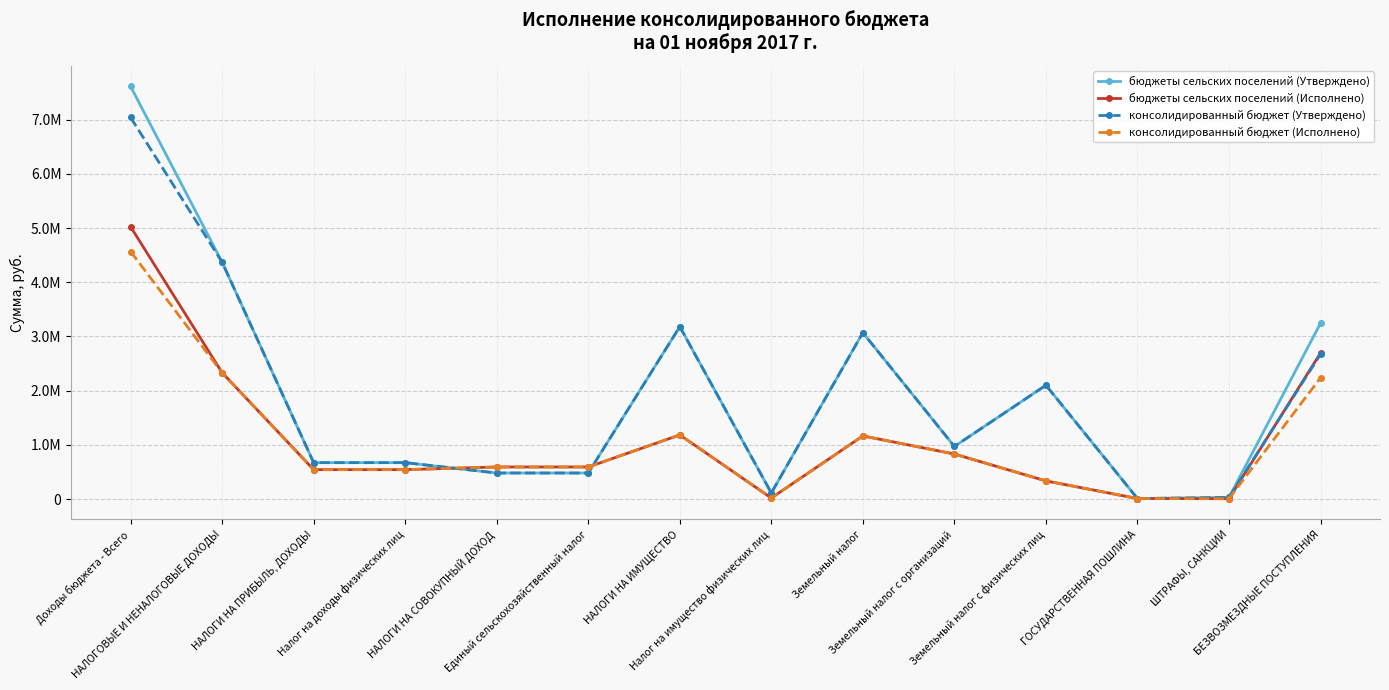

Is this an area chart (filled region under the line)?

No